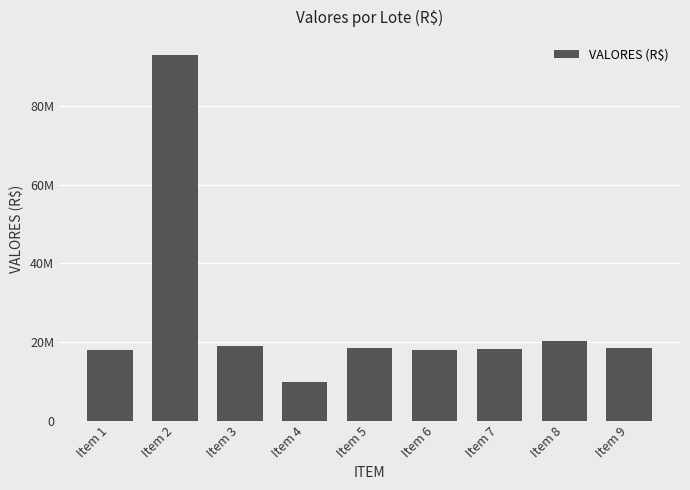

Reading left to right, extract all data points from this chart.

17948212.9	92831915.8	18880406.2	9698169.3	18393864.7	18028243.6	18251878.3	20152664.5	18380629.8